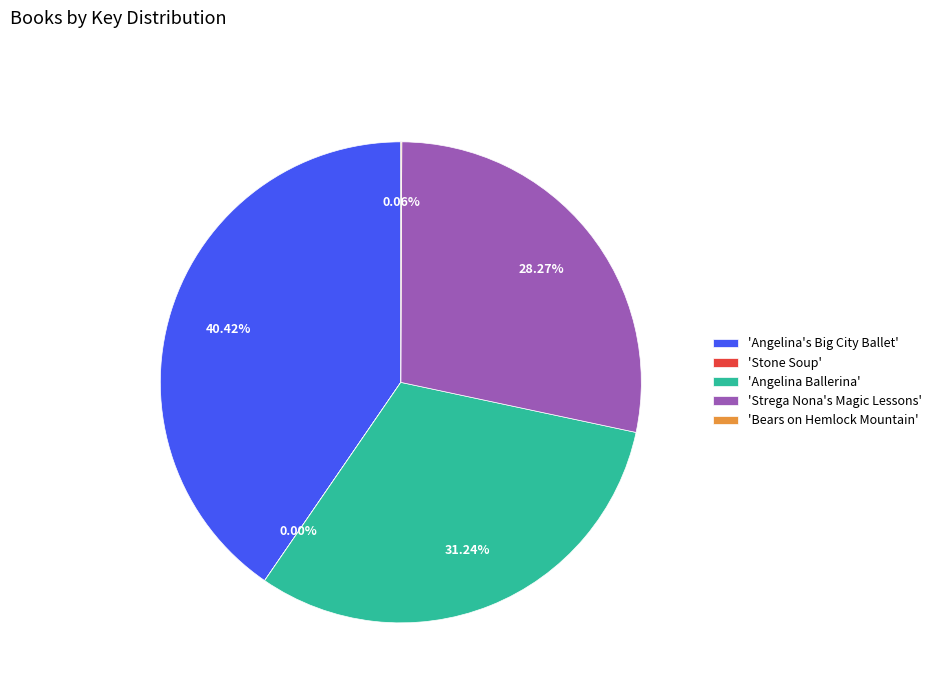

Which category has the biggest portion of the pie?

'Angelina's Big City Ballet'